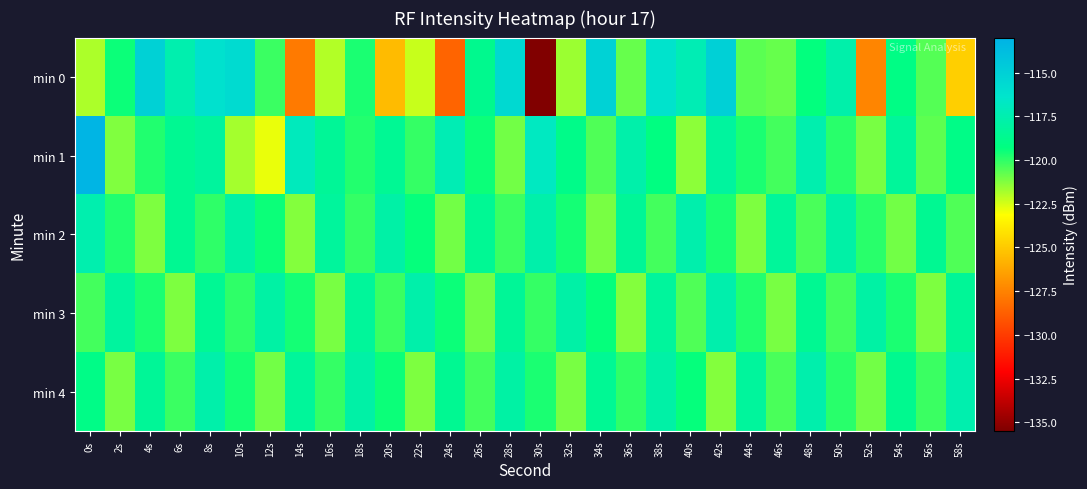

Which series has the widest spread of values?

min 0